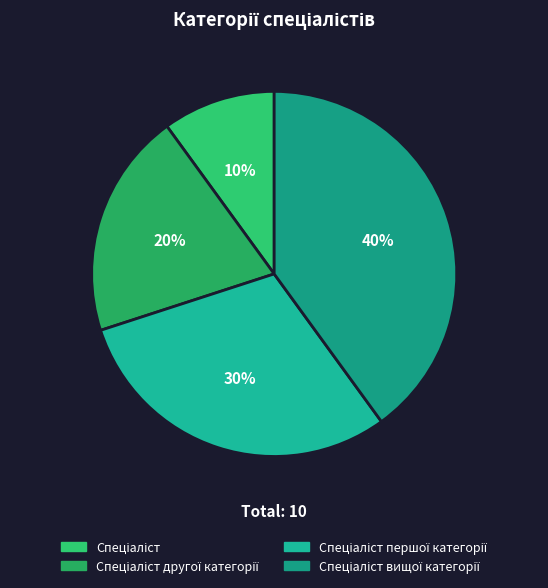

Which category has the biggest portion of the pie?

Спеціаліст вищої категорії